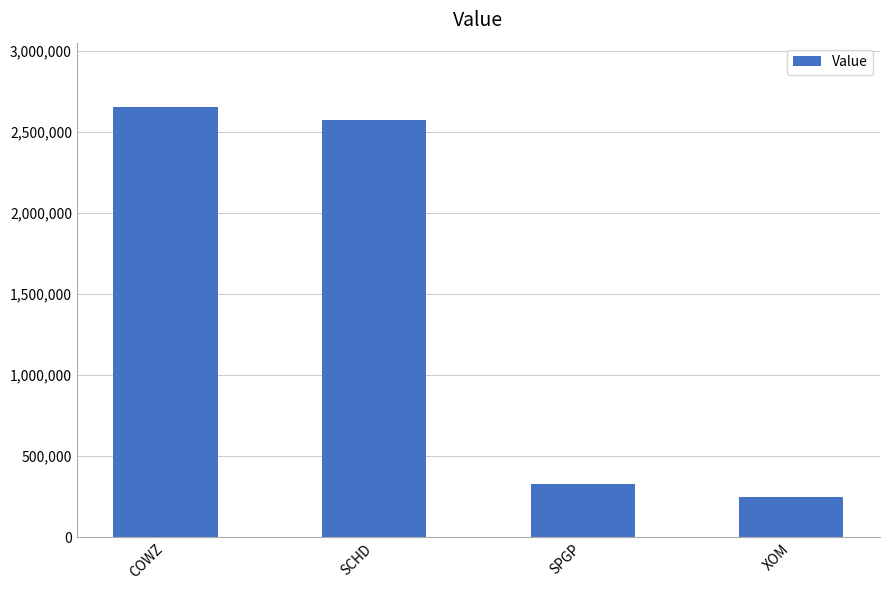

What is the label of the 3rd bar from the right?

SCHD